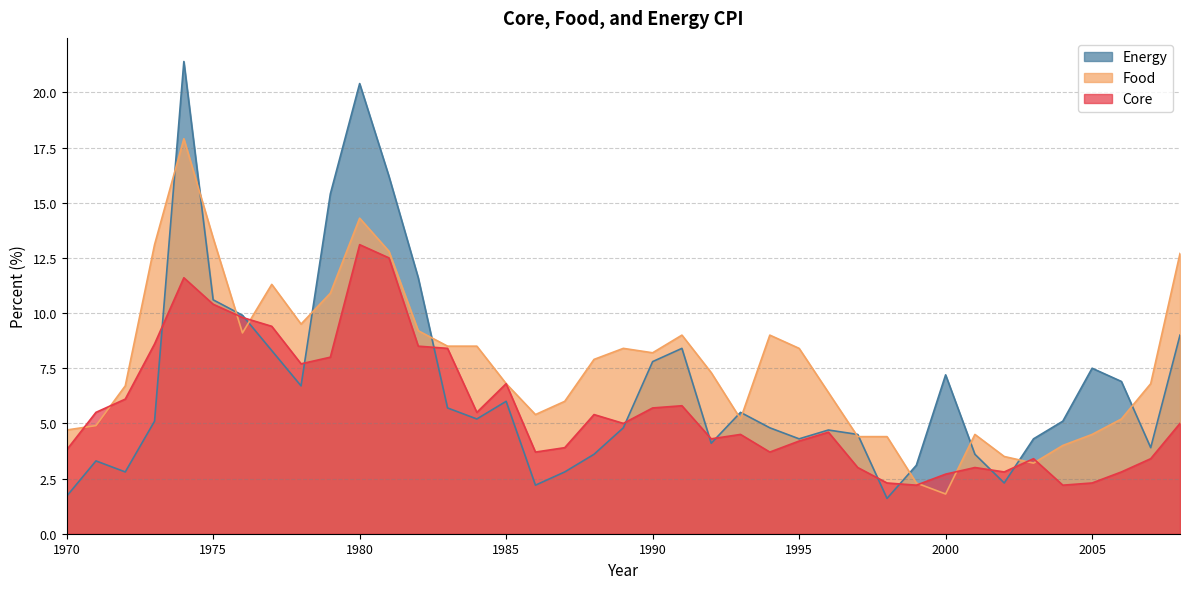

The Food series shows 9.0 at 1994. True or false?

True